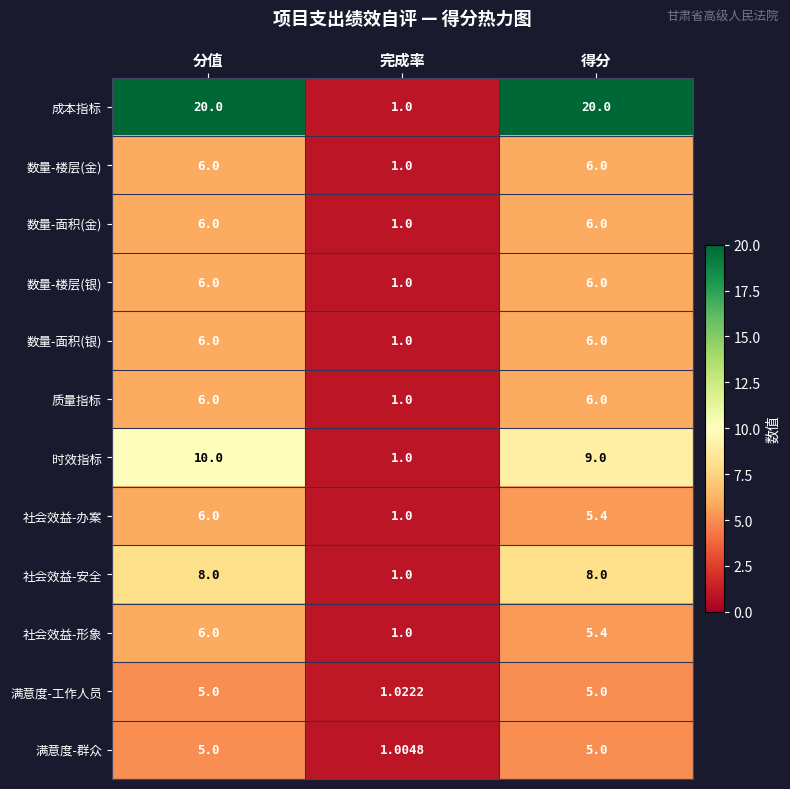

Where is 数量-楼层(金) nearest to the value 3?

完成率